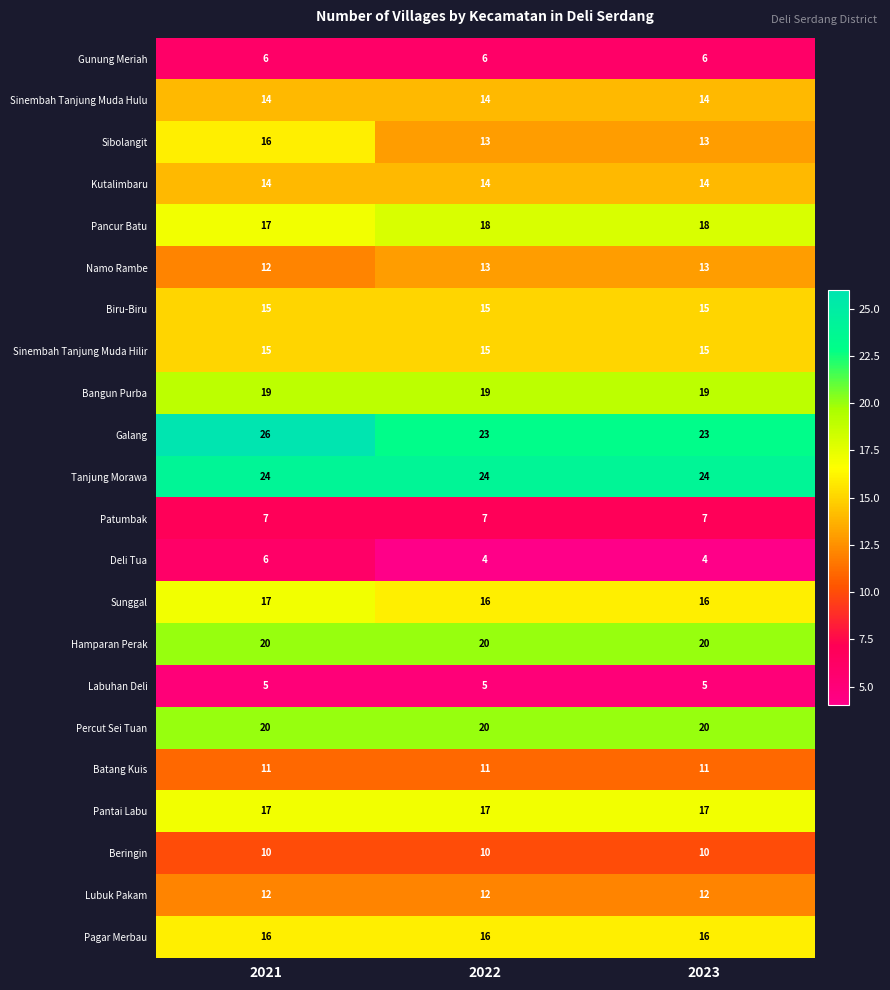

How many series are shown in this chart?

22